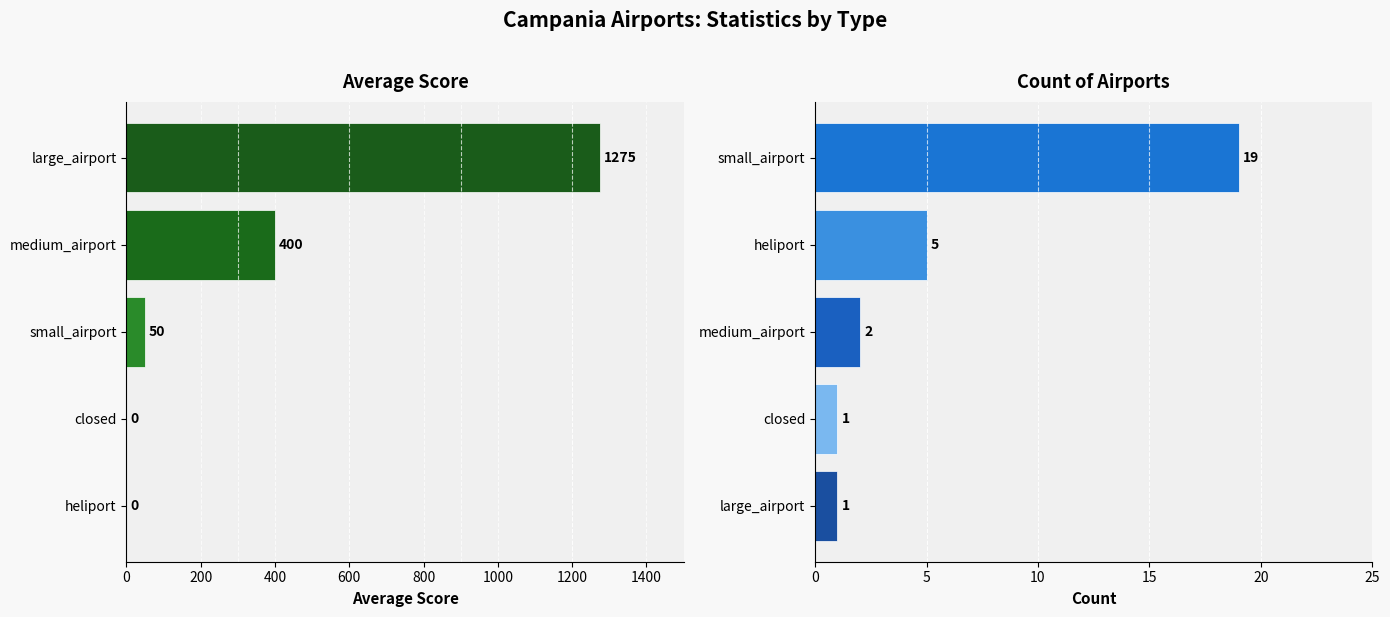

Count the number of data series in this chart.

2